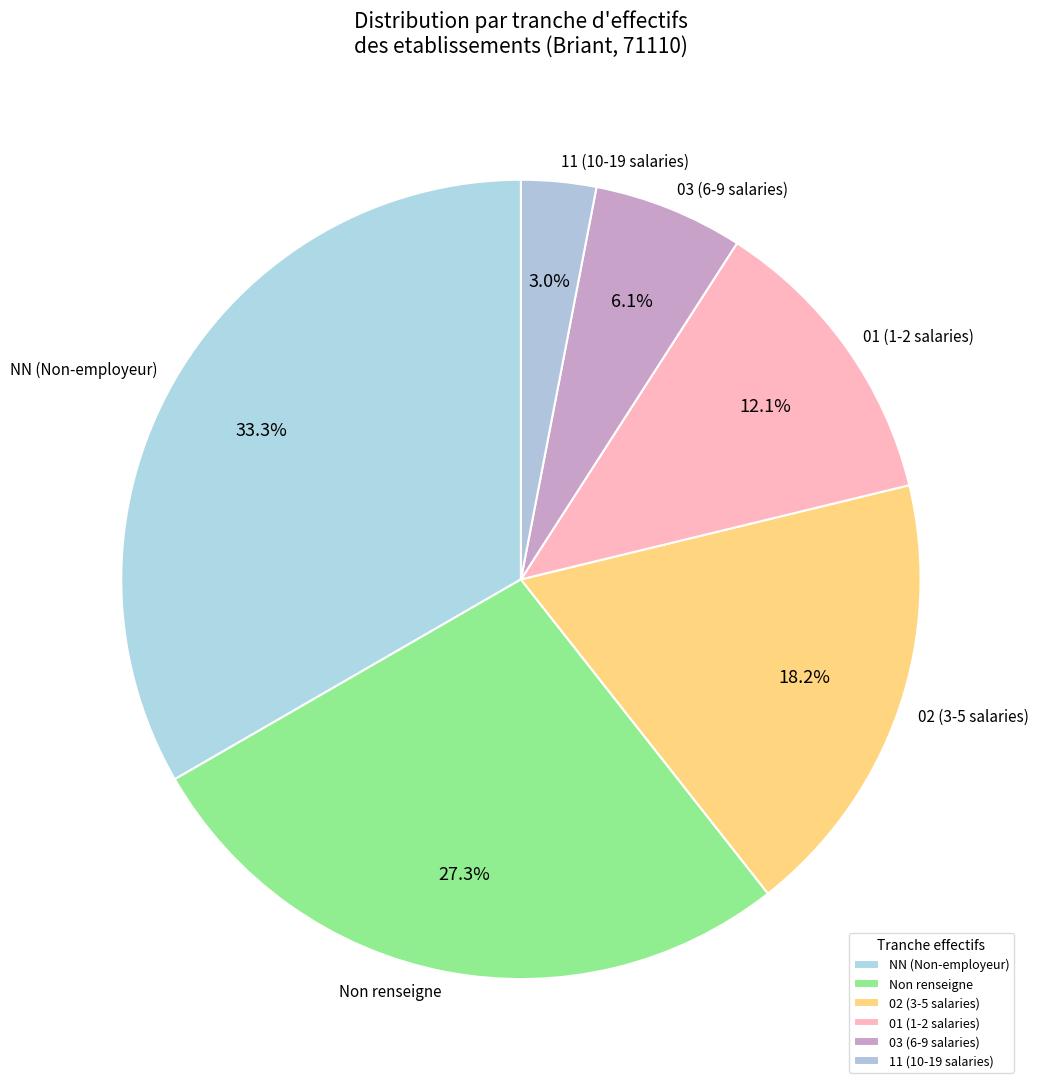

How much of the chart is everything except 01 (1-2 salaries)?

87.9%